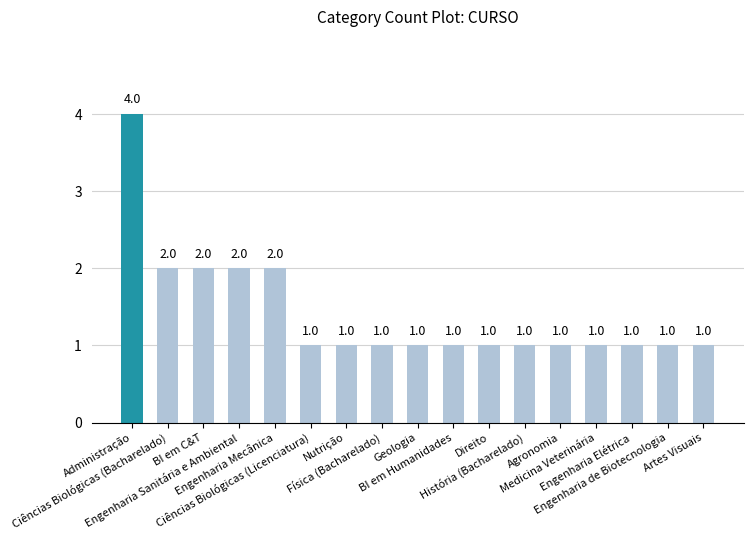

What is the change in value from Engenharia Mecânica to Física (Bacharelado)?

-1